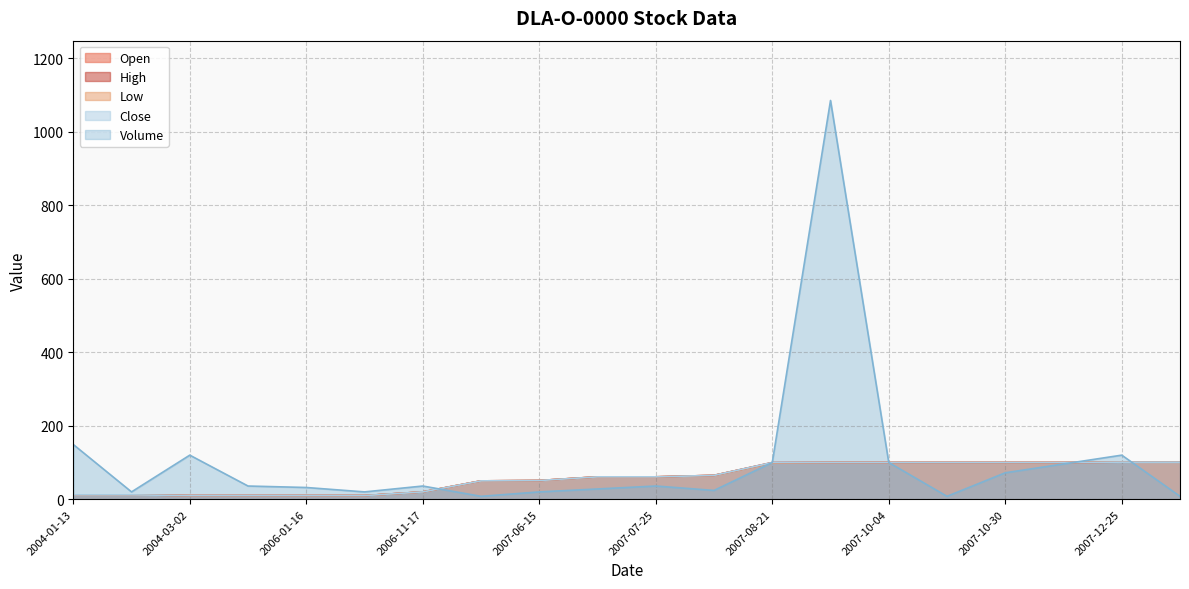

Where does the Low series first go above 61?

2007-08-17